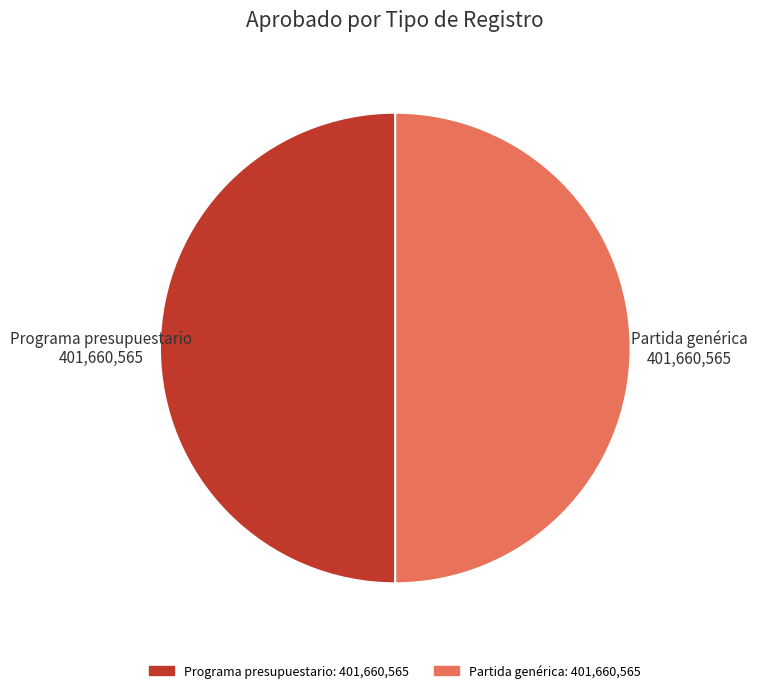

The Programa presupuestario slice represents 50% of the pie. True or false?

True